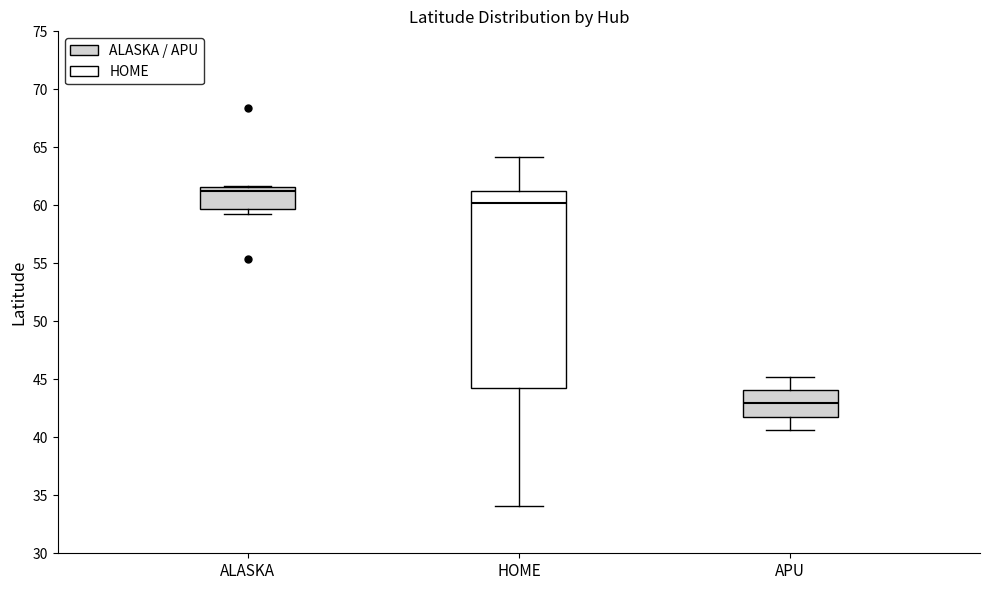

Where does the lower whisker of the box for APU end on the y-axis? The values are not printed on the chart, so give them approximately, as read against the axis.

40.5